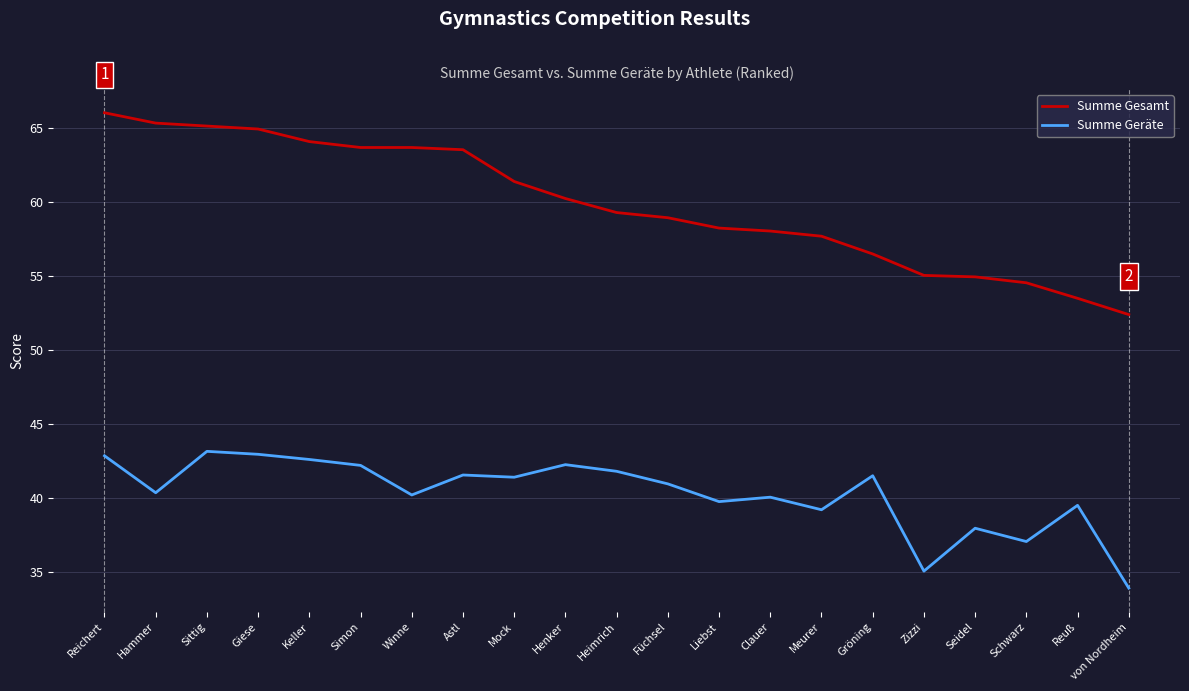

The value of Summe Geräte at Simon is 42.2. True or false?

True